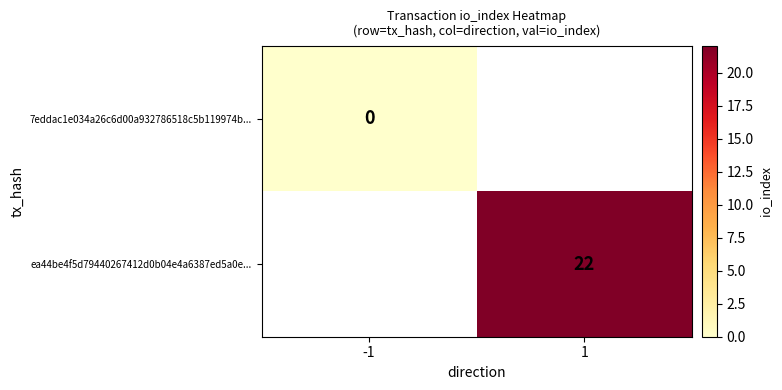

The value of ea44be4f5d79440267412d0b04e4a6387ed5a0e... at 1 is 22. True or false?

True